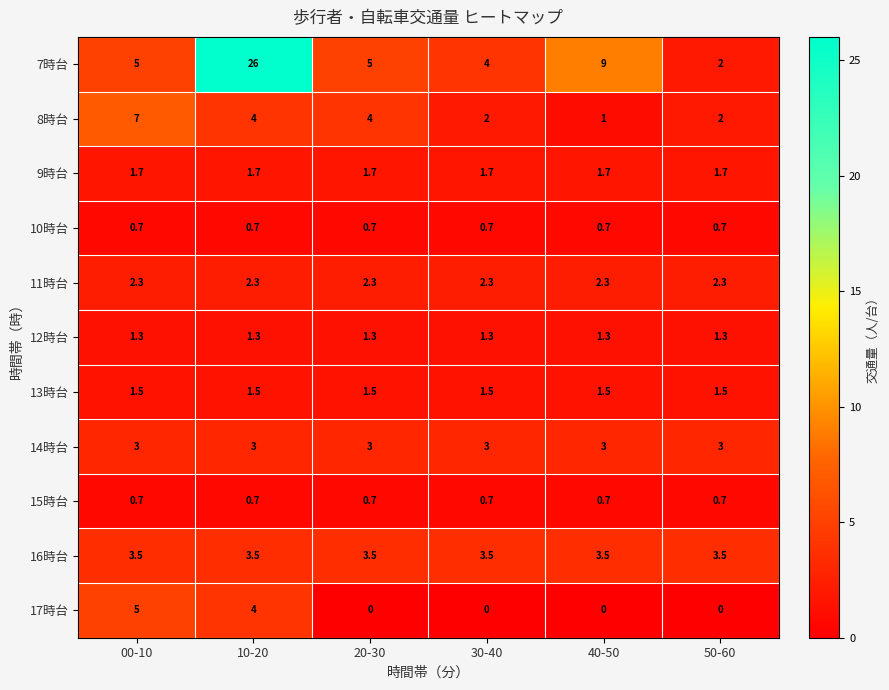

Which label corresponds to the largest value in the chart?

10-20